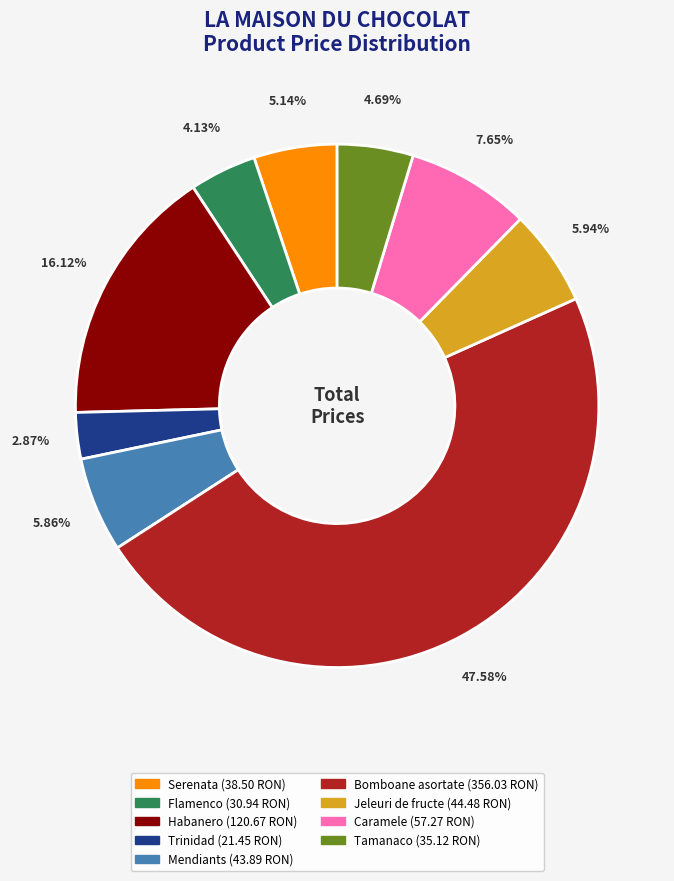

Is there a majority slice in this chart?

No